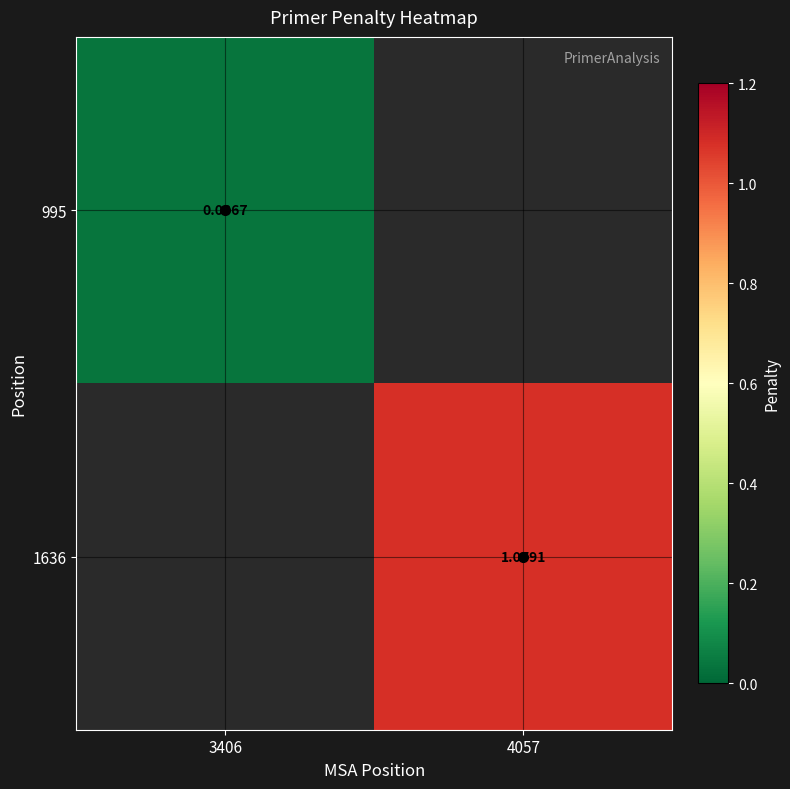

List the labels in order of 1636 value, smallest first.

3406, 4057